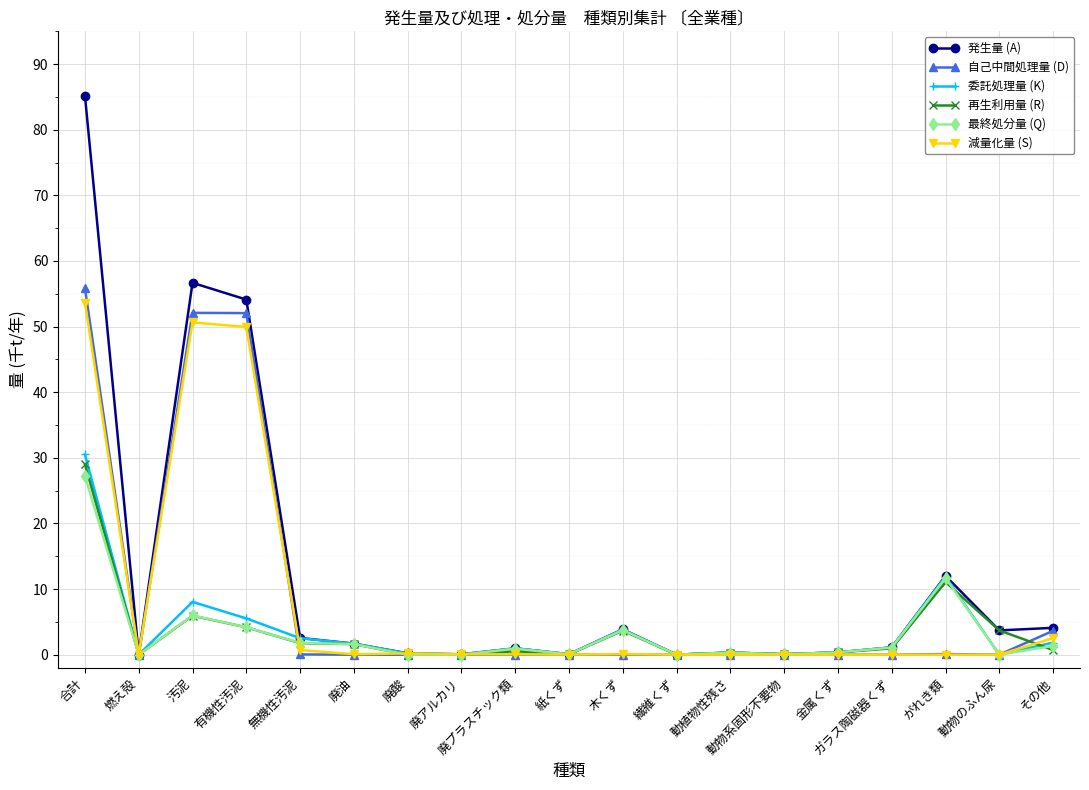

True or false: 委託処理量 (K) and 減量化量 (S) intersect in this chart.

True